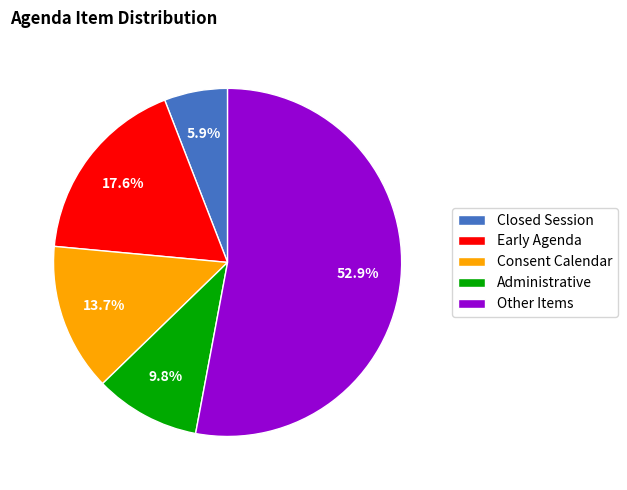

Which slice is the largest?

Other Items